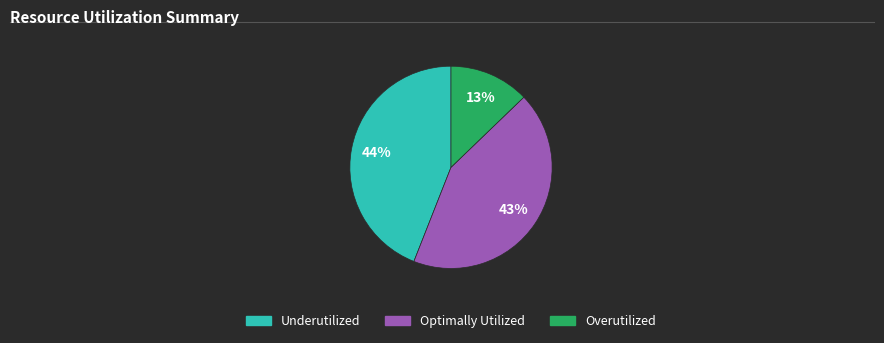

To the nearest percent, what is the difference between the largest and smallest slice percentages?

31%